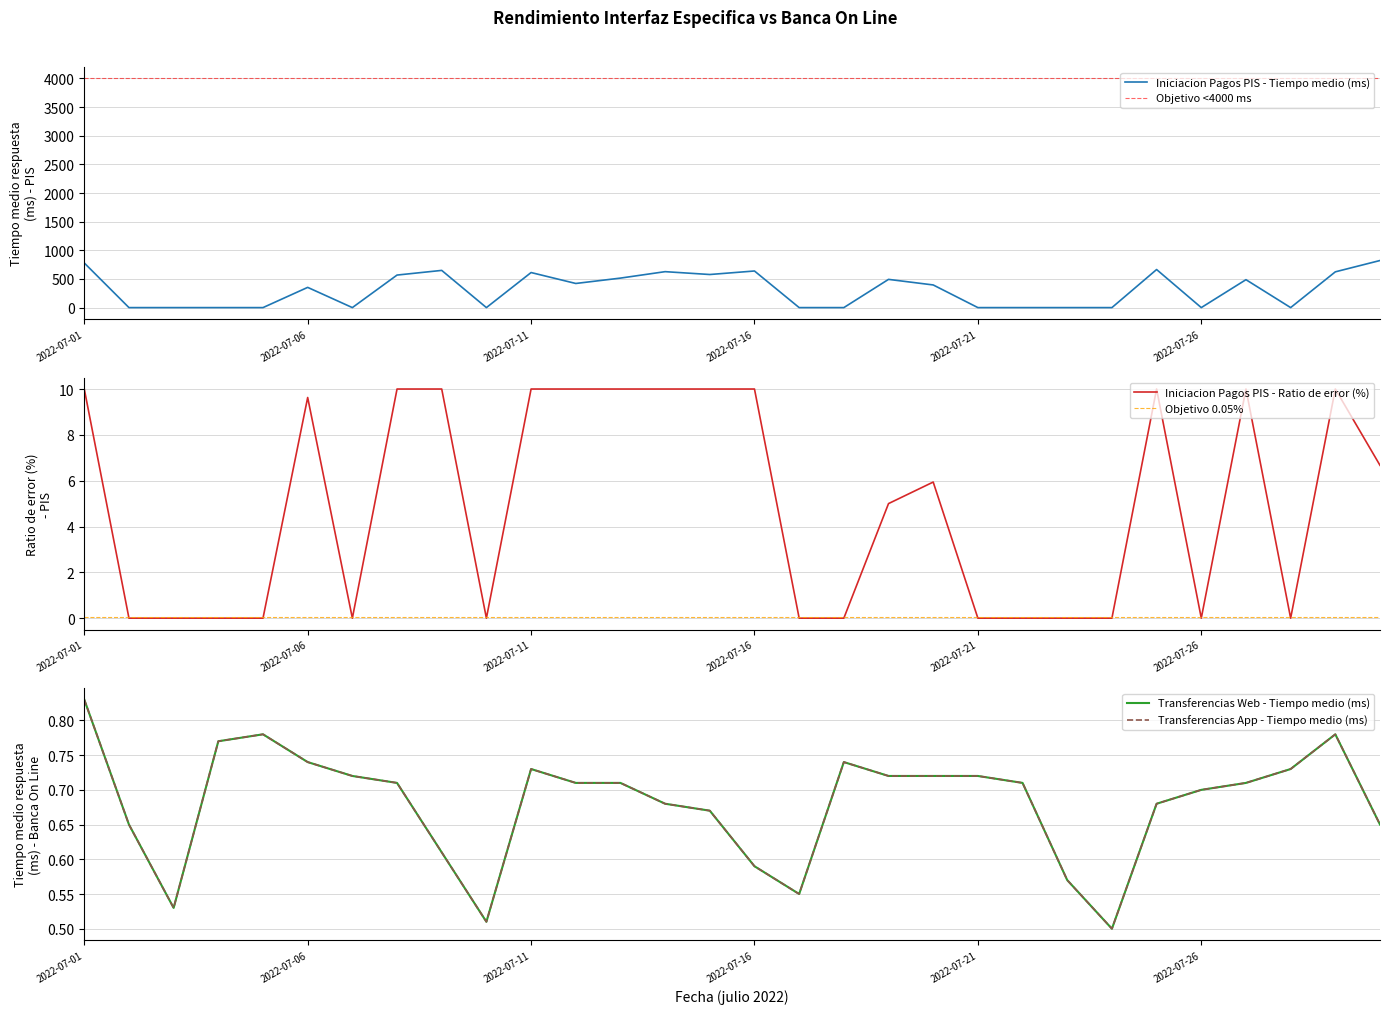

Reading left to right, extract all data points from this chart.

Iniciacion Pagos PIS - Tiempo medio (ms): 779.0	0.0	0.0	0.0	0.0	353.0	0.0	568.0	649.4	0.0	612.0	421.2	514.9	627.4	577.6	639.0	0.0	0.0	492.7	395.4	0.0	0.0	0.0	0.0	664.5	0.0	487.5	0.0	624.2	822.0
Iniciacion Pagos PIS - Ratio de error (%): 10.0	0.0	0.0	0.0	0.0	9.6	0.0	10.0	10.0	0.0	10.0	10.0	10.0	10.0	10.0	10.0	0.0	0.0	5.0	5.9	0.0	0.0	0.0	0.0	10.0	0.0	10.0	0.0	10.0	6.7
Transferencias Web - Tiempo medio (ms): 0.8	0.7	0.5	0.8	0.8	0.7	0.7	0.7	0.6	0.5	0.7	0.7	0.7	0.7	0.7	0.6	0.6	0.7	0.7	0.7	0.7	0.7	0.6	0.5	0.7	0.7	0.7	0.7	0.8	0.7
Transferencias App - Tiempo medio (ms): 0.8	0.7	0.5	0.8	0.8	0.7	0.7	0.7	0.6	0.5	0.7	0.7	0.7	0.7	0.7	0.6	0.6	0.7	0.7	0.7	0.7	0.7	0.6	0.5	0.7	0.7	0.7	0.7	0.8	0.7